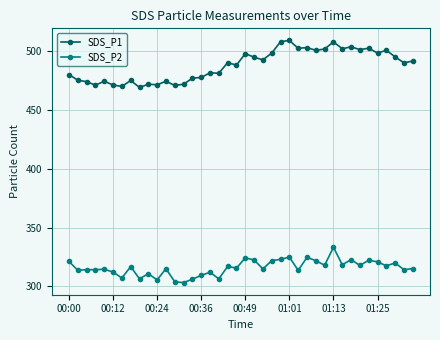

True or false: SDS_P2 has more than 1 points higher than both neighbors.

True